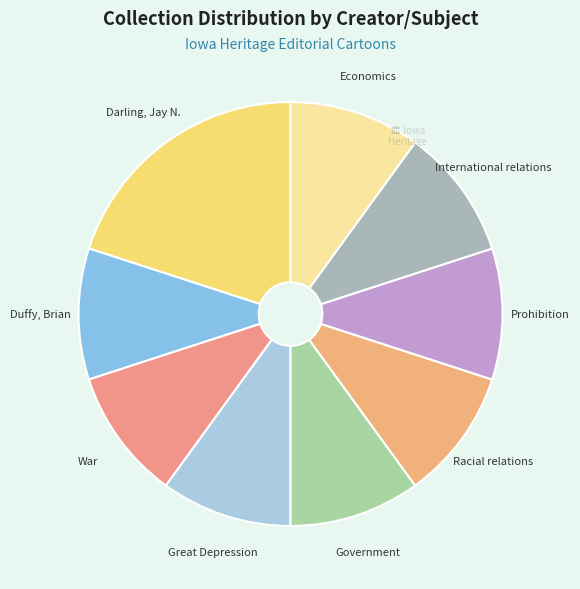

True or false: Great Depression accounts for 3% of the total.

False